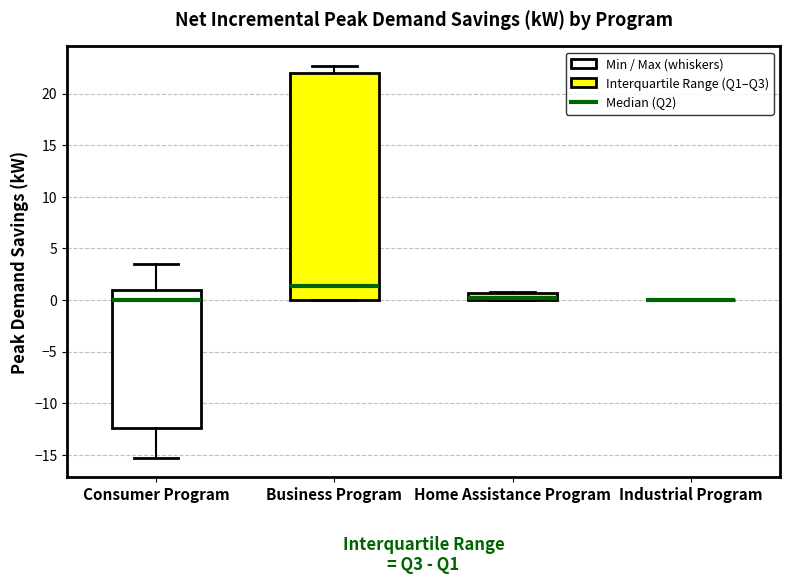

Which box is the tallest, from its lower edge to its upper edge?

Business Program